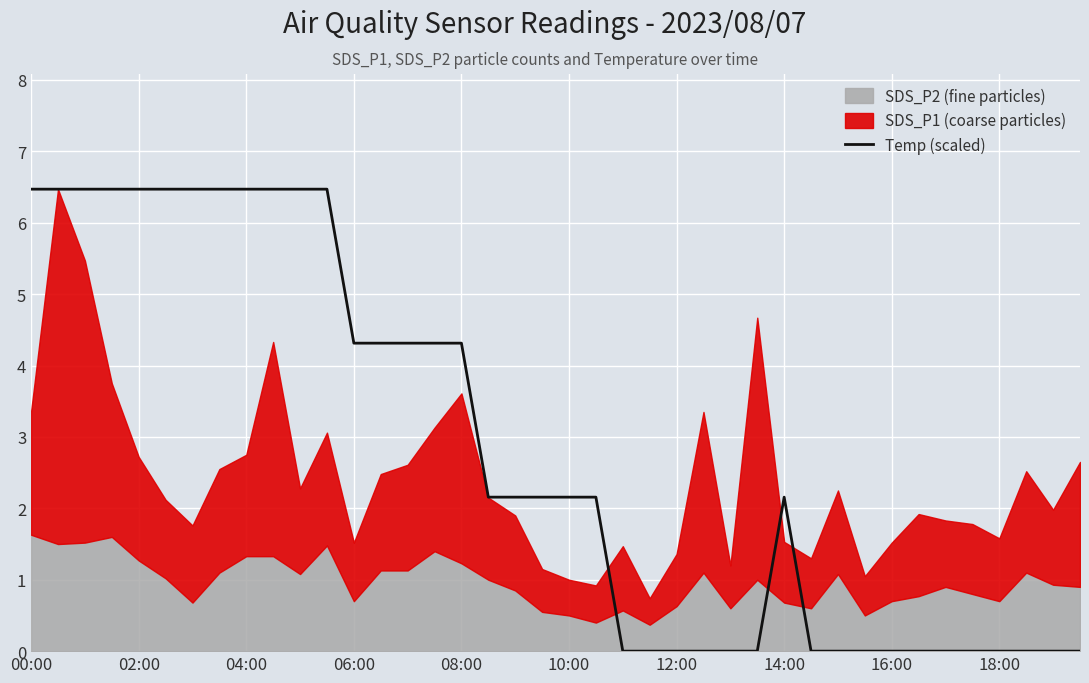

At which category does the chart reach its peak across all series?

00:00